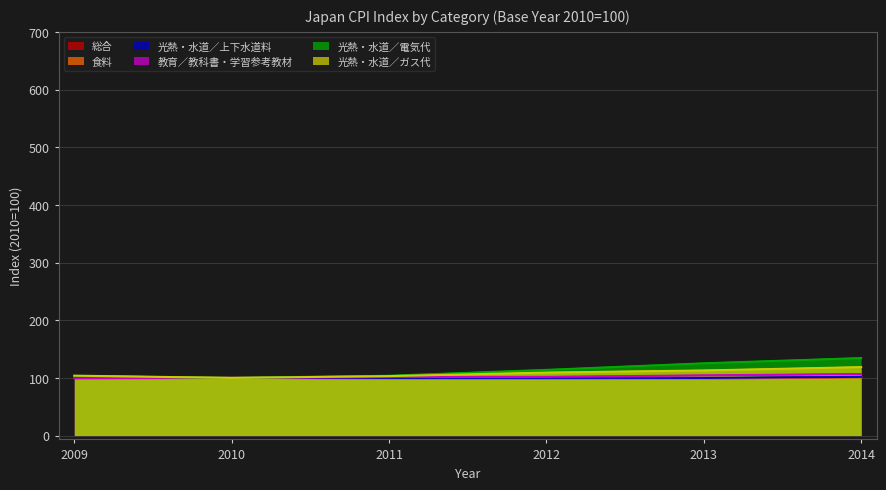

Does the chart display data point markers on the line(s)?

No